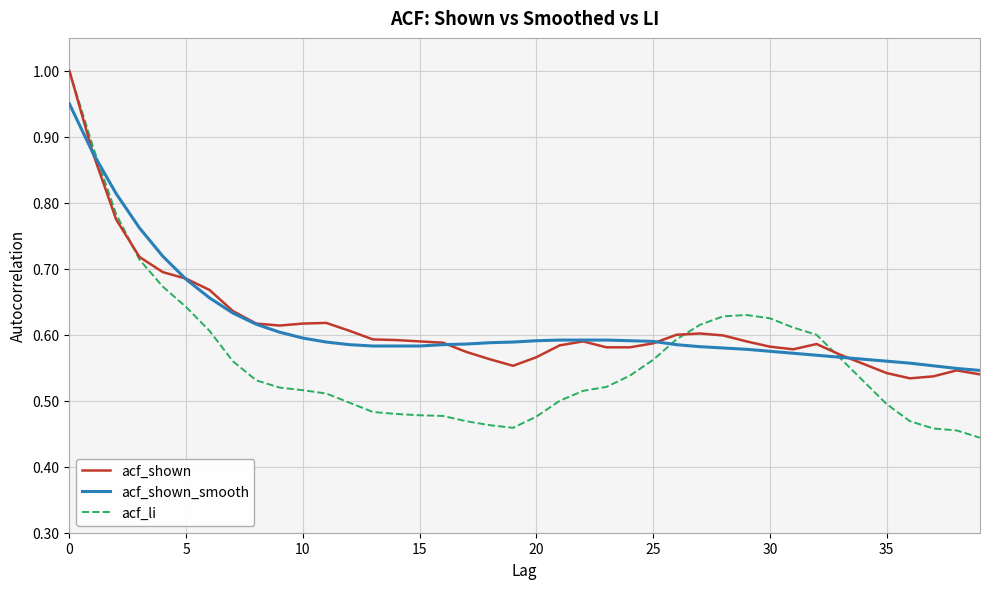

Which series has the largest range (max minus min)?

acf_li